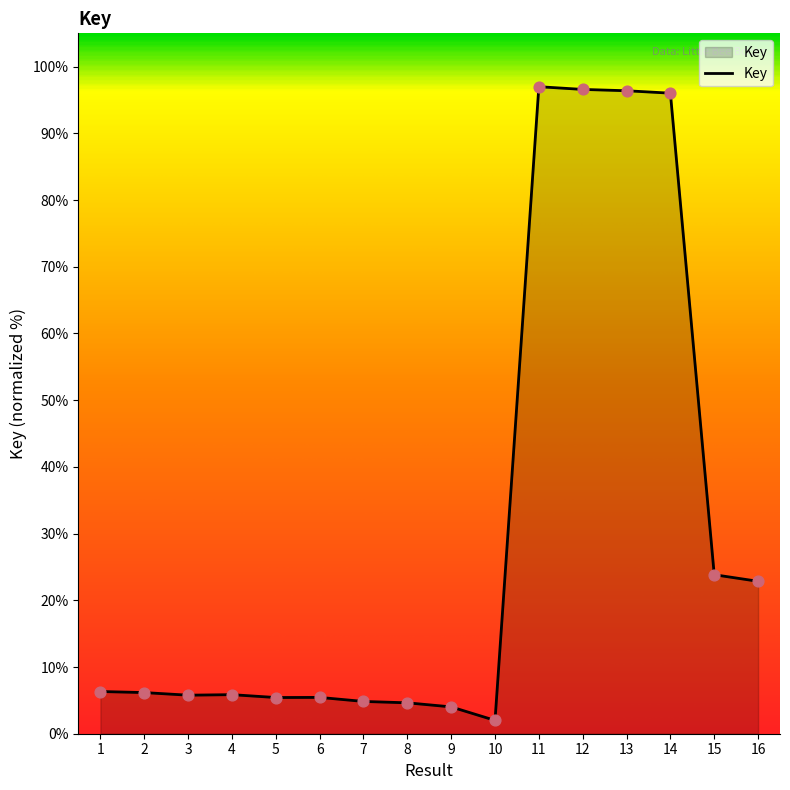

What is the change in value from 2 to 16?

+16.7